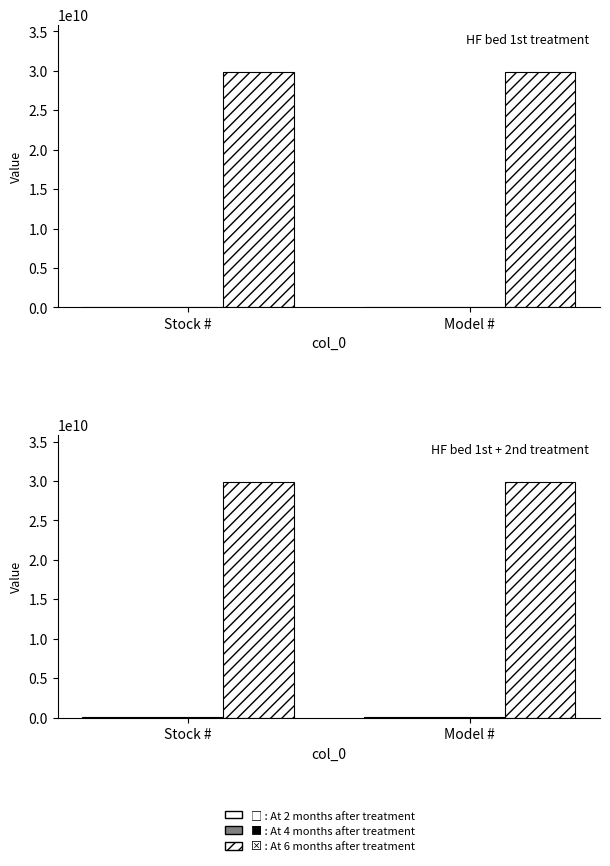

Is the value of At 4 months after treatment at Model # greater than the value of At 6 months after treatment at Model #?

No